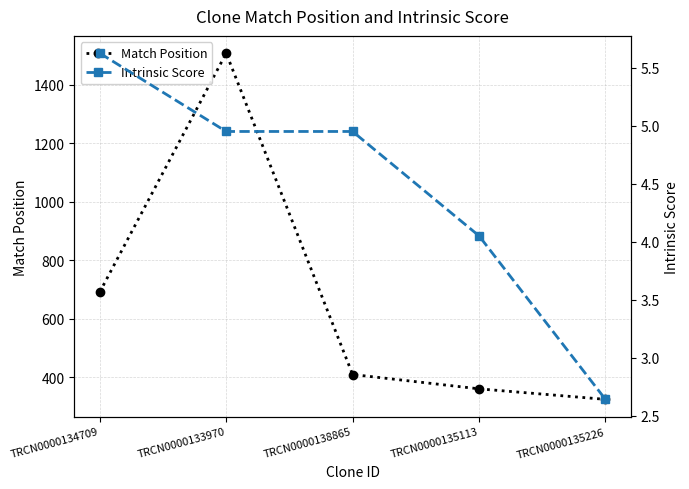

How many series are shown in this chart?

2